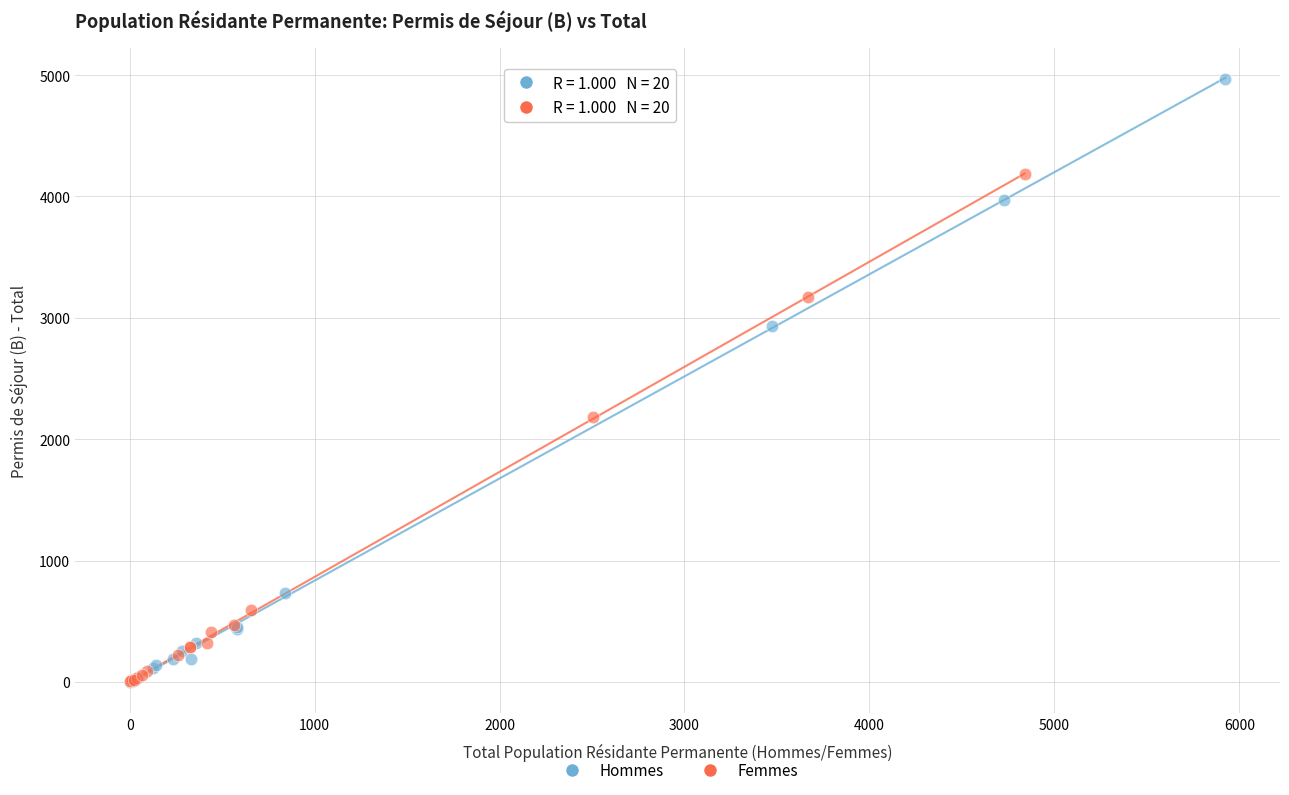

Which series has the widest spread of Y values?

Hommes